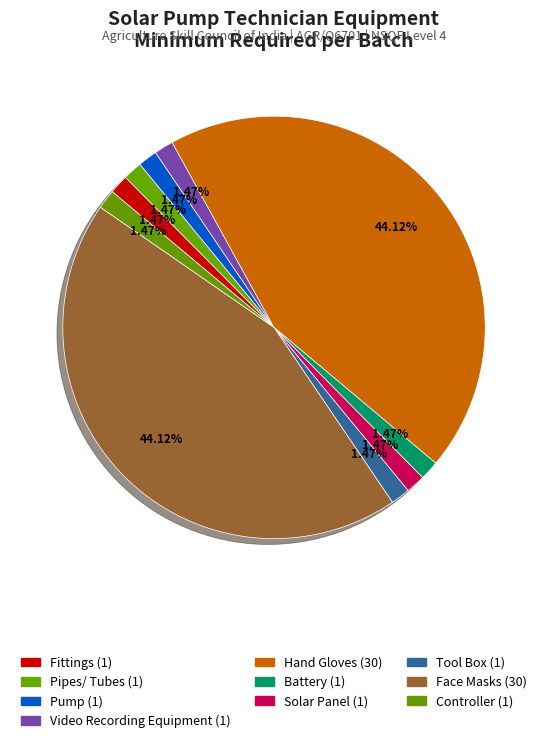

Which category has the smallest portion of the pie?

Fittings